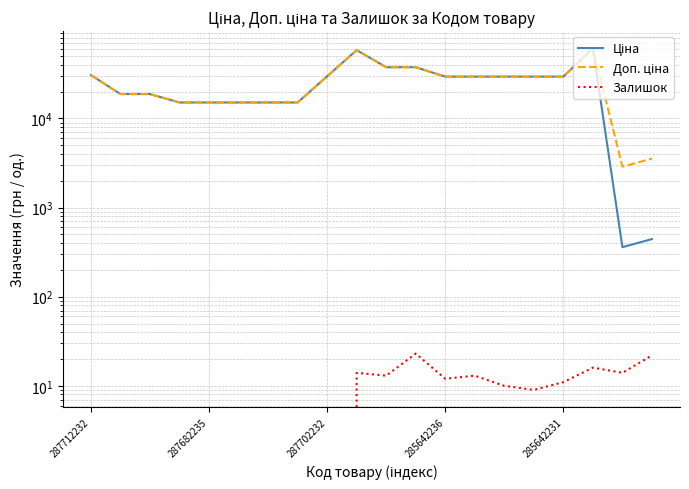

At how many categories does at least one series exceed 50043?

2